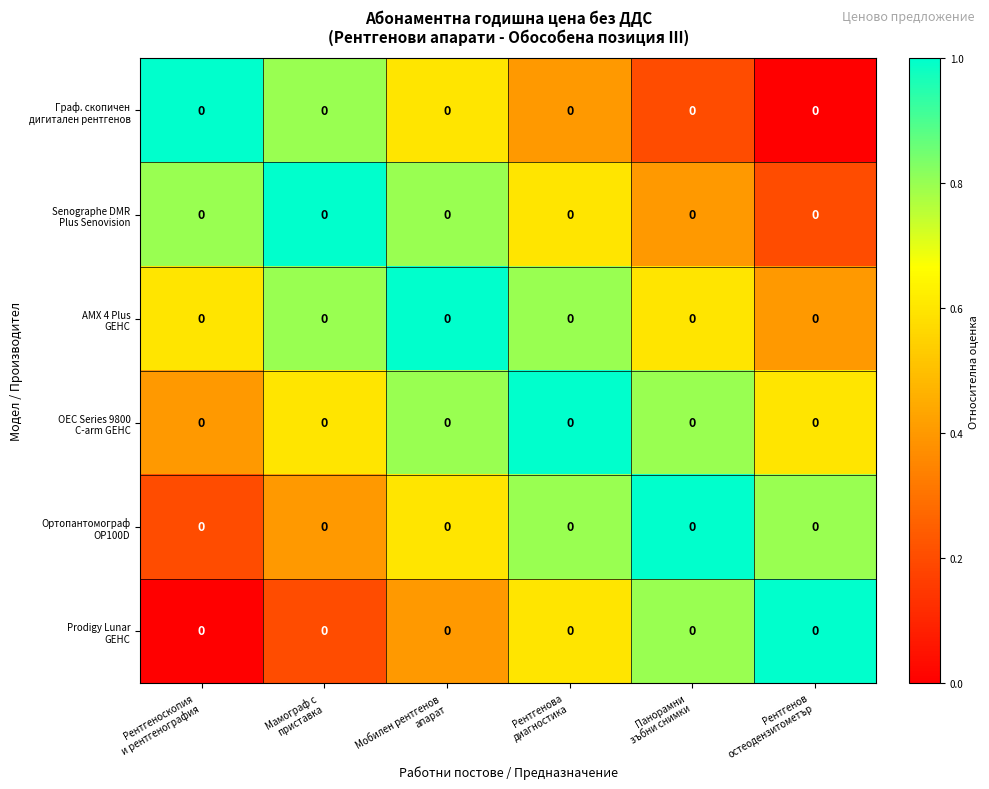

The value of OEC Series 9800 С-arm GEHC at Рентгеноскопия и рентгенография is 0.4. True or false?

True